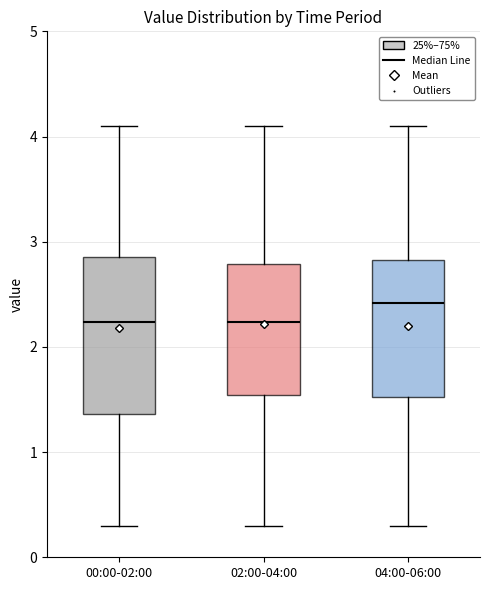

Reading left to right, read every box against the y-axis: the position of its median line, the range the box covers, and the ends of its whiskers. The values are not printed on the chart, so give them approximately, as read against the axis.

00:00-02:00: median 2.2, box 1.4 to 2.9, whiskers 0.3 to 4.1
02:00-04:00: median 2.2, box 1.5 to 2.8, whiskers 0.3 to 4.1
04:00-06:00: median 2.4, box 1.5 to 2.8, whiskers 0.3 to 4.1